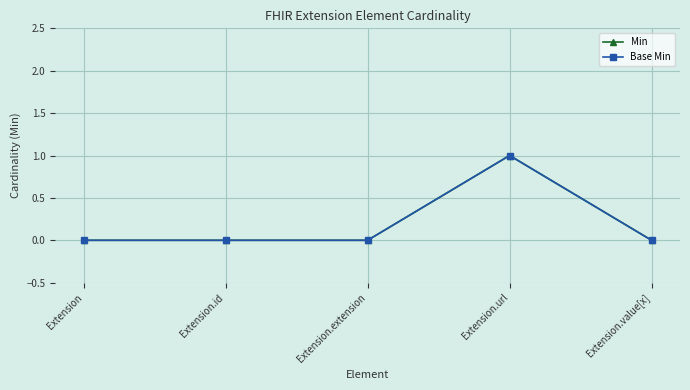

True or false: Base Min has a value of 0 at Extension.id.

True